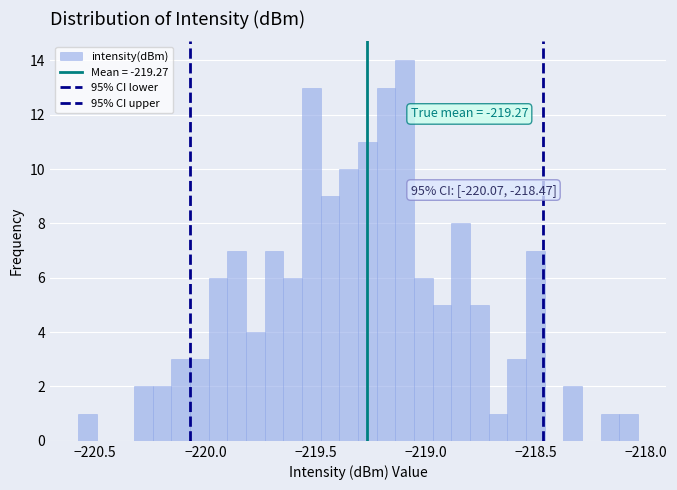

Read against the x-axis, roughly where is the centre of the tallest bar?

-219.10